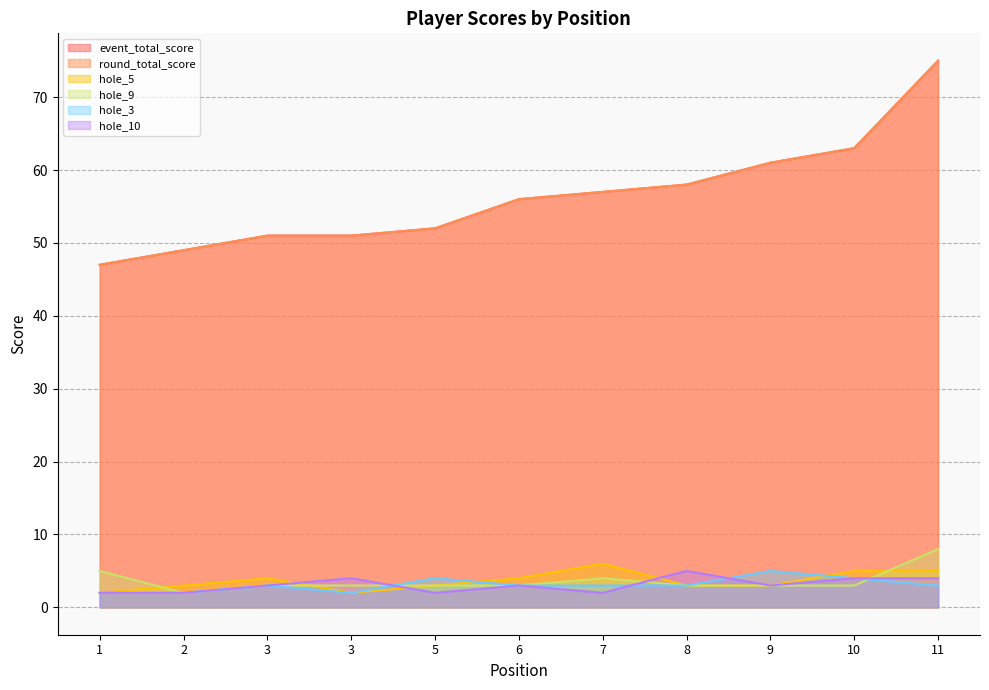

How many data points in hole_5 are above 3?

5